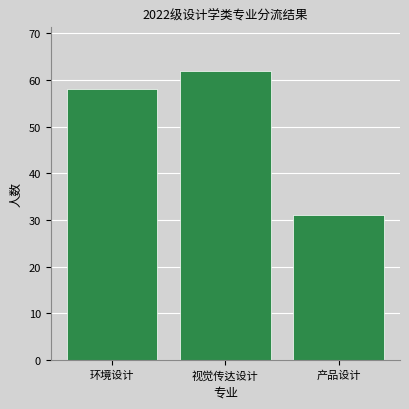

Reading left to right, extract all data points from this chart.

环境设计=58	视觉传达设计=62	产品设计=31